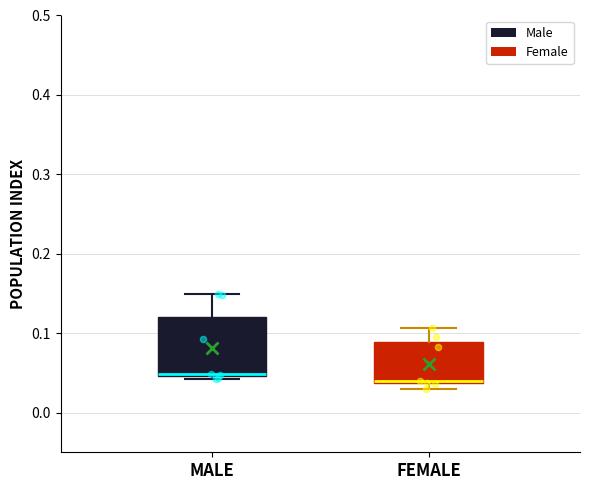

Reading left to right, transcribe this box plot: for each box, give where its median line is, the range the box spans, and where its two whiskers end, as read against the y-axis. The values are not printed on the chart, so give them approximately, as read against the axis.

MALE: median 0.05 (just above the box's lower edge), box 0.05 to 0.12, whiskers 0.04 to 0.15
FEMALE: median 0.04 (just above the box's lower edge), box 0.04 to 0.09, whiskers 0.03 to 0.11